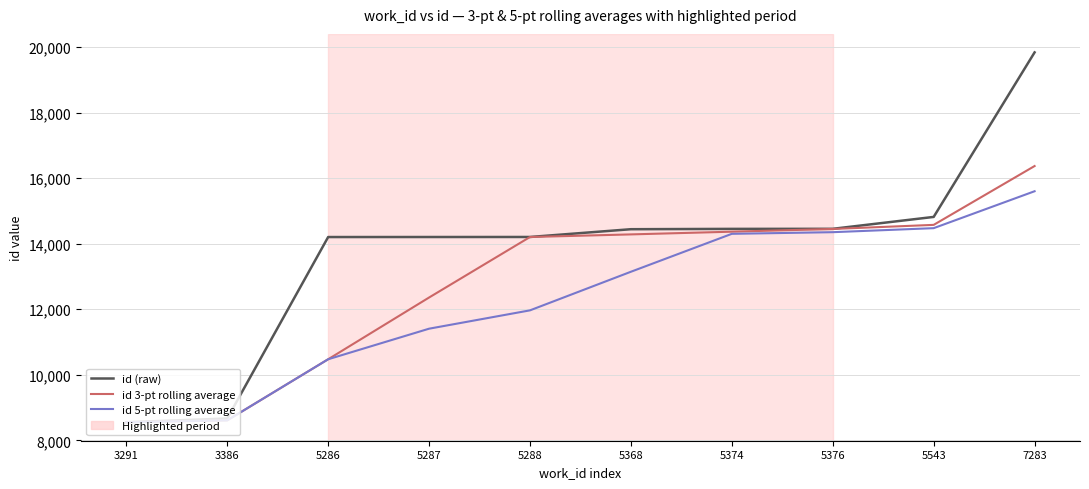

What is the total value across all series at 5287?

37970.9